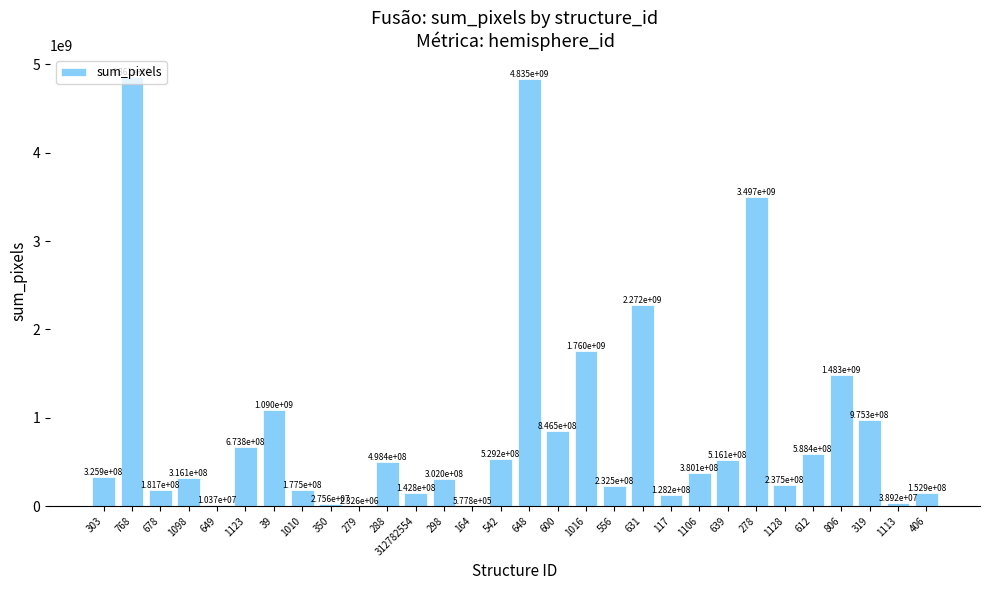

What is the greatest value displayed?

4860760000